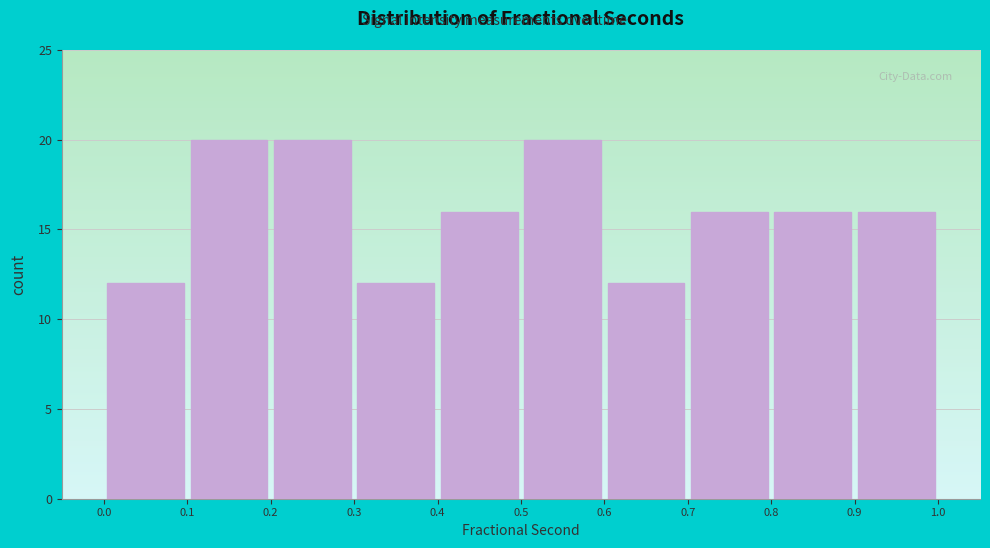

Reading left to right, transcribe this chart: for each bar, give the range it covers on the x-axis and its height. The values are not printed on the chart, so give them approximately, as read against the axis.

0.0 to 0.1: 12
0.1 to 0.2: 20
0.2 to 0.3: 20
0.3 to 0.4: 12
0.4 to 0.5: 16
0.5 to 0.6: 20
0.6 to 0.7: 12
0.7 to 0.8: 16
0.8 to 0.9: 16
0.9 to 1.0: 16